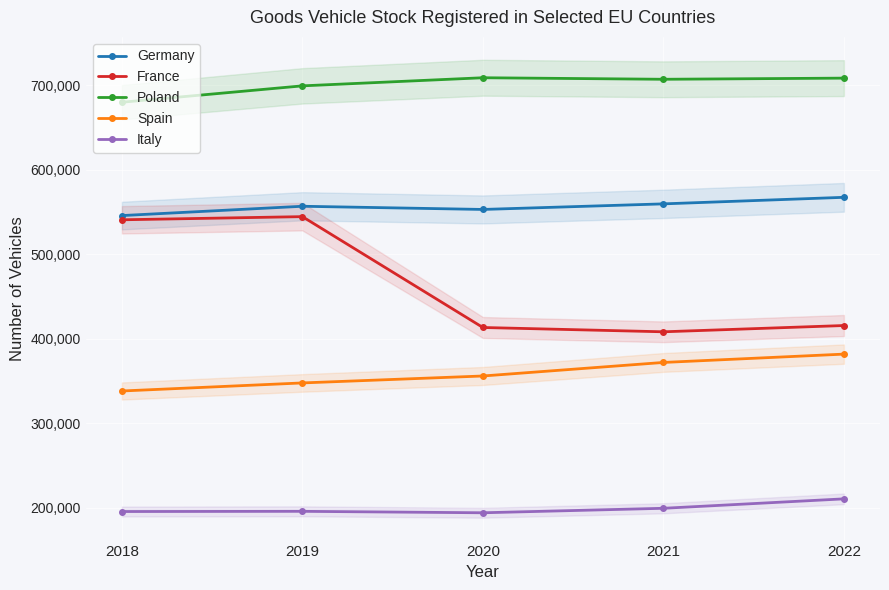

At which label does Poland first exceed 707009?

2020